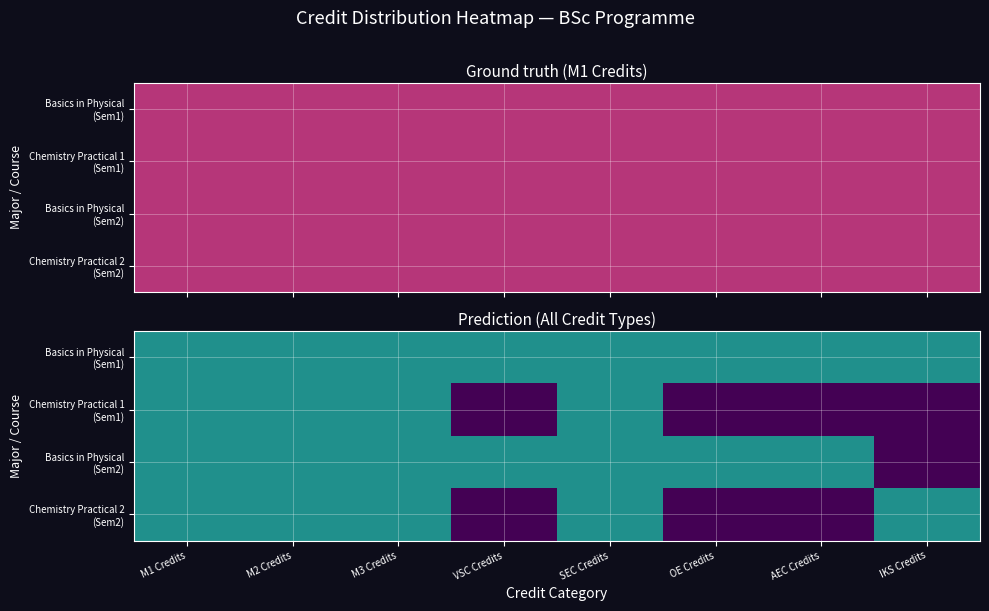

What is the total value across all series at M1 Credits?

8